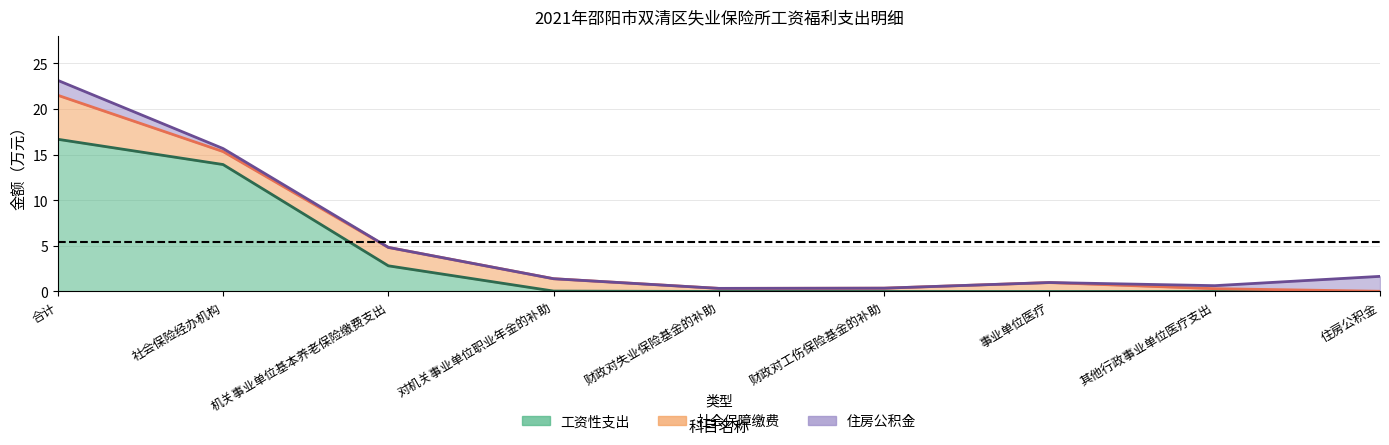

Is it true that 总计 equals 1.7 at 机关事业单位基本养老保险缴费支出?

False